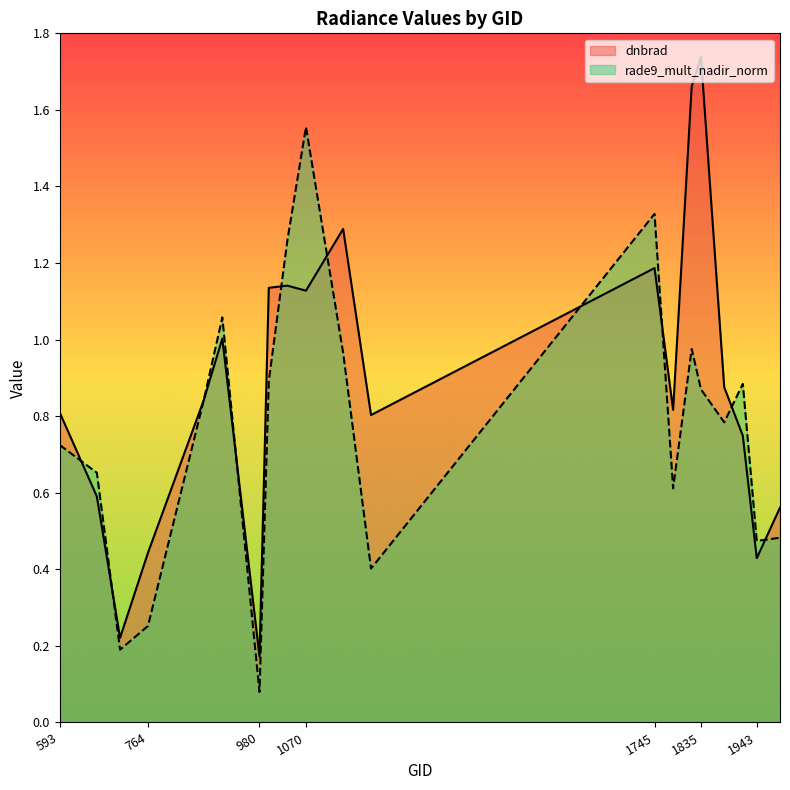

Reading left to right, list all the values displayed in this chart.

dnbrad: 593=0.8	665=0.6	710=0.2	764=0.4	872=0.8	908=1.0	980=0.2	998=1.1	1034=1.1	1070=1.1	1142=1.3	1196=0.8	1745=1.2	1781=0.8	1817=1.7	1835=1.7	1880=0.9	1916=0.7	1943=0.4	1988=0.6
rade9_mult_nadir_norm: 593=0.7	665=0.7	710=0.2	764=0.3	872=0.8	908=1.1	980=0.1	998=0.9	1034=1.3	1070=1.6	1142=1.0	1196=0.4	1745=1.3	1781=0.6	1817=1.0	1835=0.9	1880=0.8	1916=0.9	1943=0.5	1988=0.5